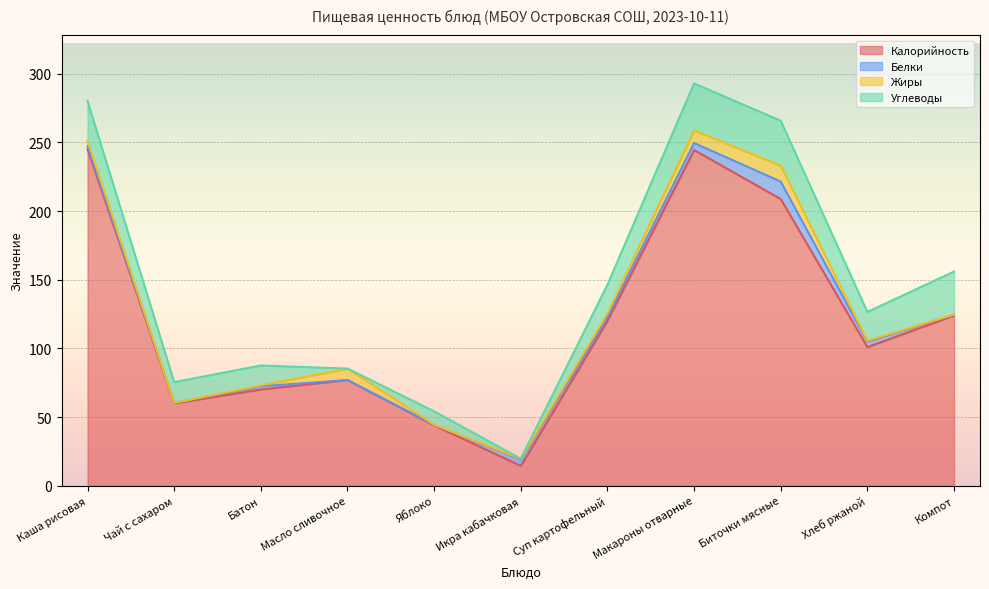

Reading right to left, transcribe all the data shown in this chart.

Калорийность: 124.0	101.0	208.8	244.5	120.0	14.5	44.0	77.0	70.1	60.0	245.0
Белки: 0.6	4.0	12.7	5.1	2.9	4.7	0.4	0.0	2.4	0.3	2.3
Жиры: 0.0	0.6	11.5	9.2	2.5	0.5	0.0	8.3	0.6	0.0	4.0
Углеводы: 31.4	21.0	32.8	34.2	21.0	0.1	9.8	0.1	14.5	15.2	29.0